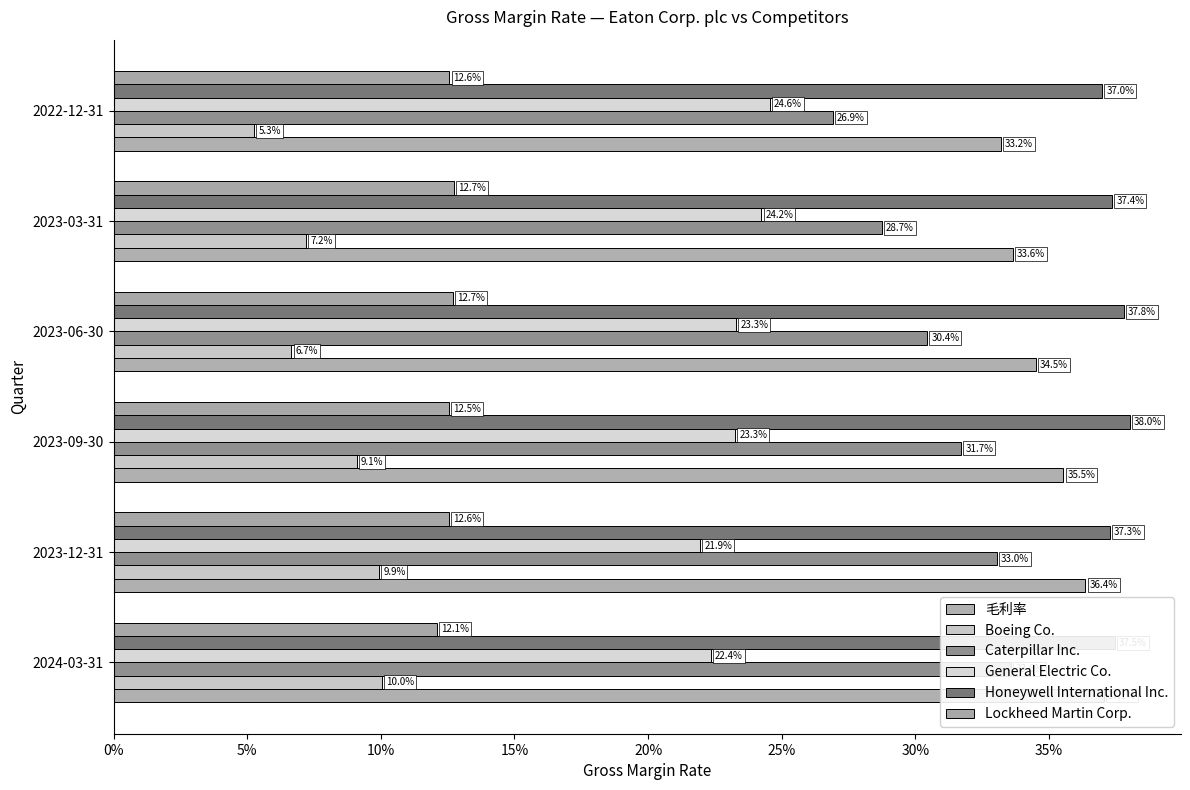

What is the approximate value of Honeywell International Inc. at 2023-03-31?

0.4